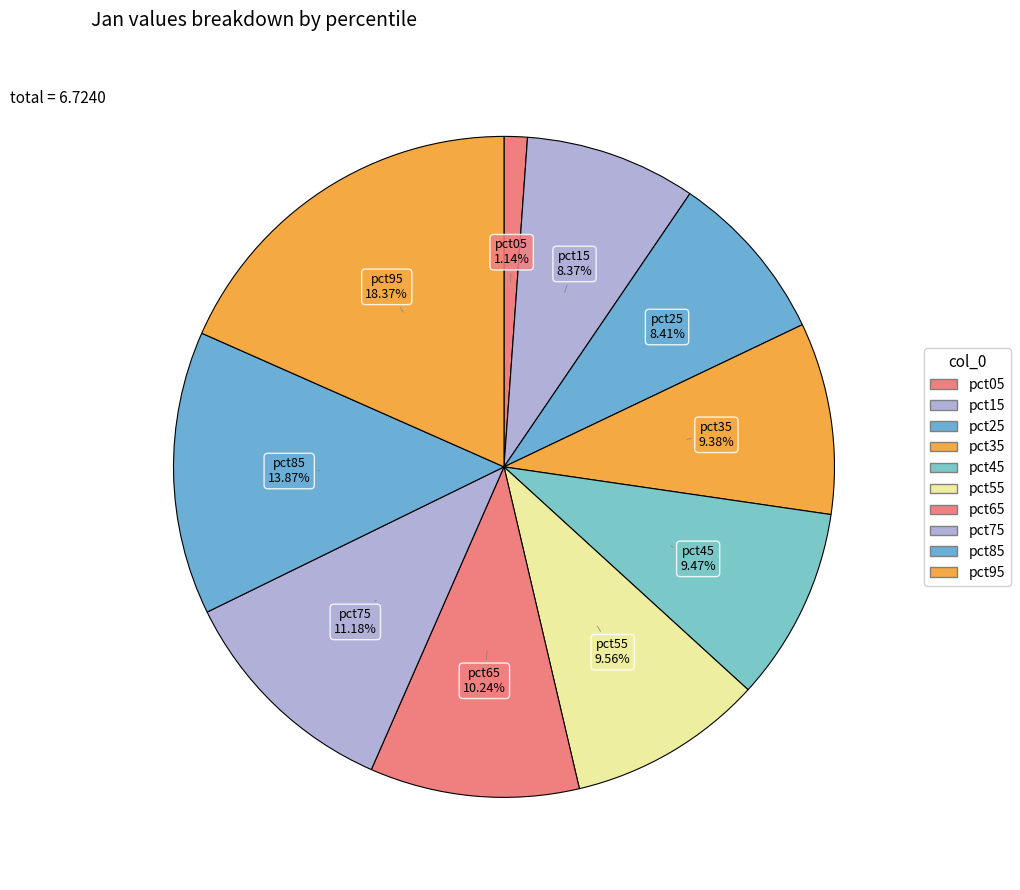

How many slices are in this pie chart?

10